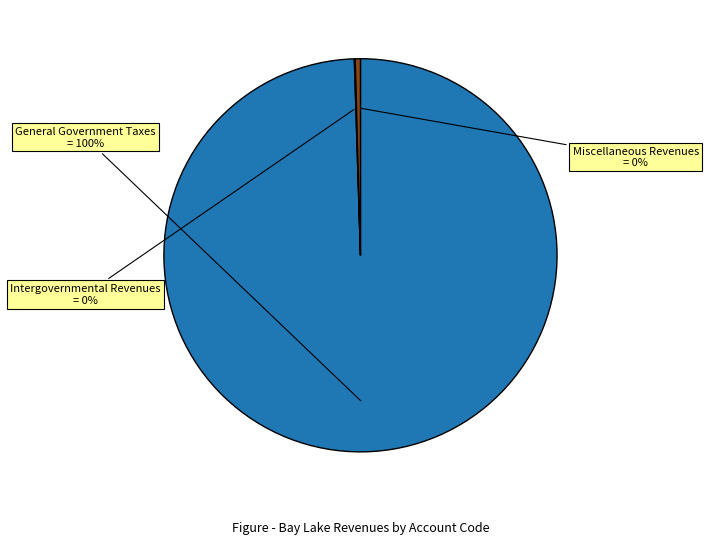

Does any single category account for the majority?

Yes